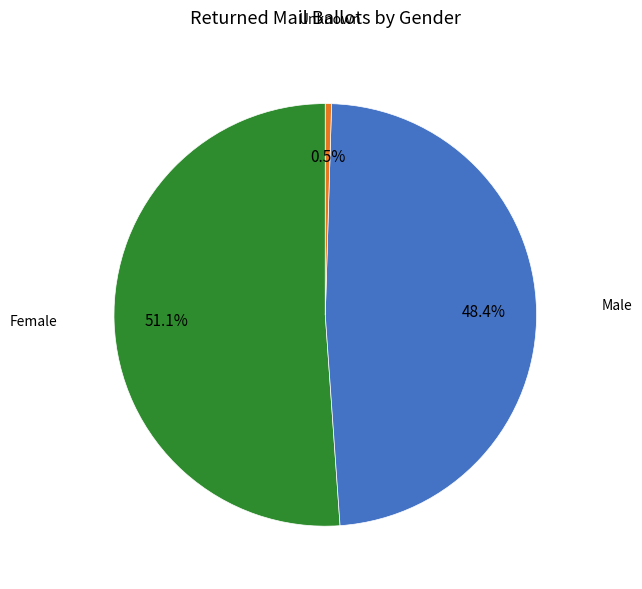

Is there a majority slice in this chart?

Yes